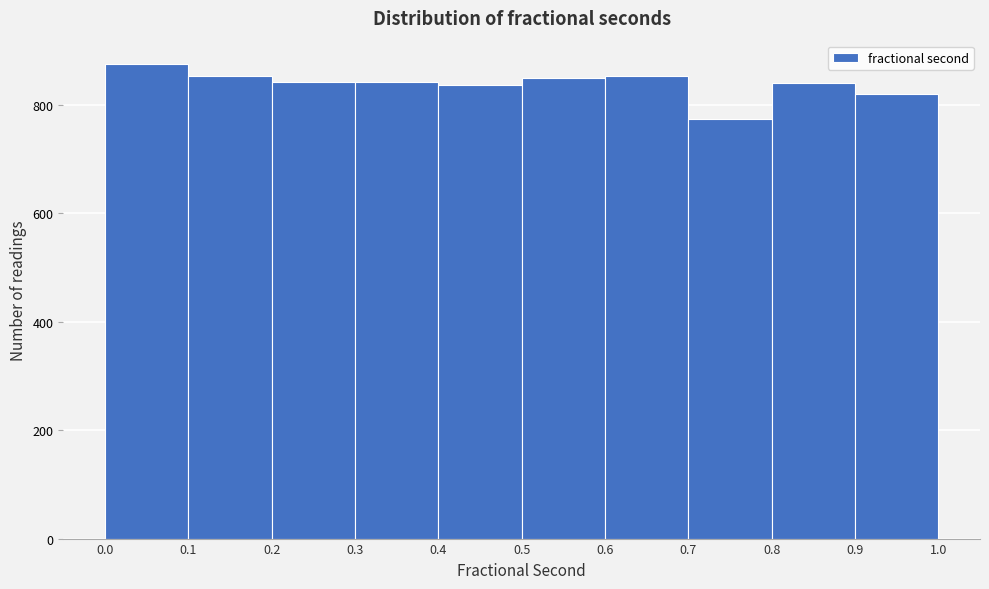

How tall is the bar that spans 0.2 to 0.3 on the x-axis? The values are not printed on the chart, so give them approximately, as read against the axis.

840